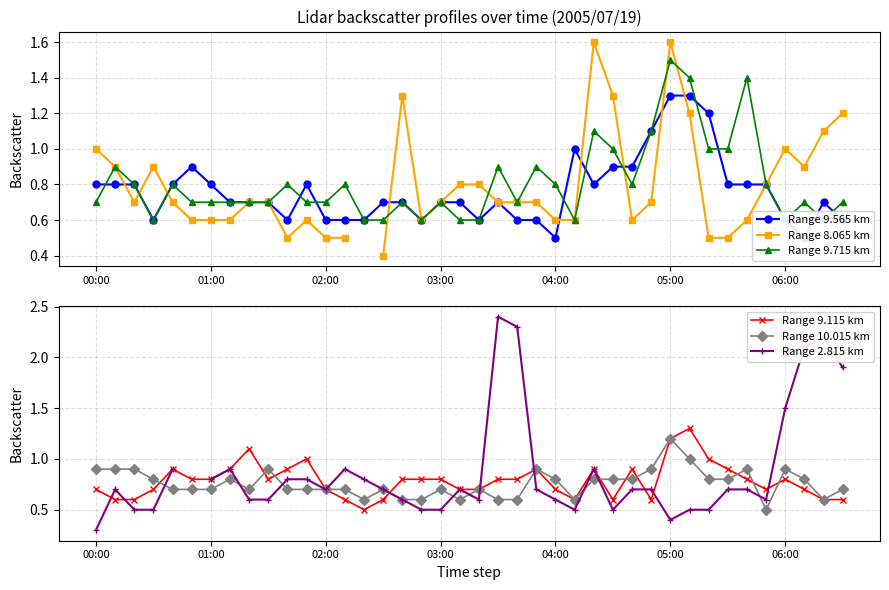

At 8, list the series in order from smallest to largest.

Range 2.815 km, Range 9.565 km, Range 8.065 km, Range 9.715 km, Range 10.015 km, Range 9.115 km